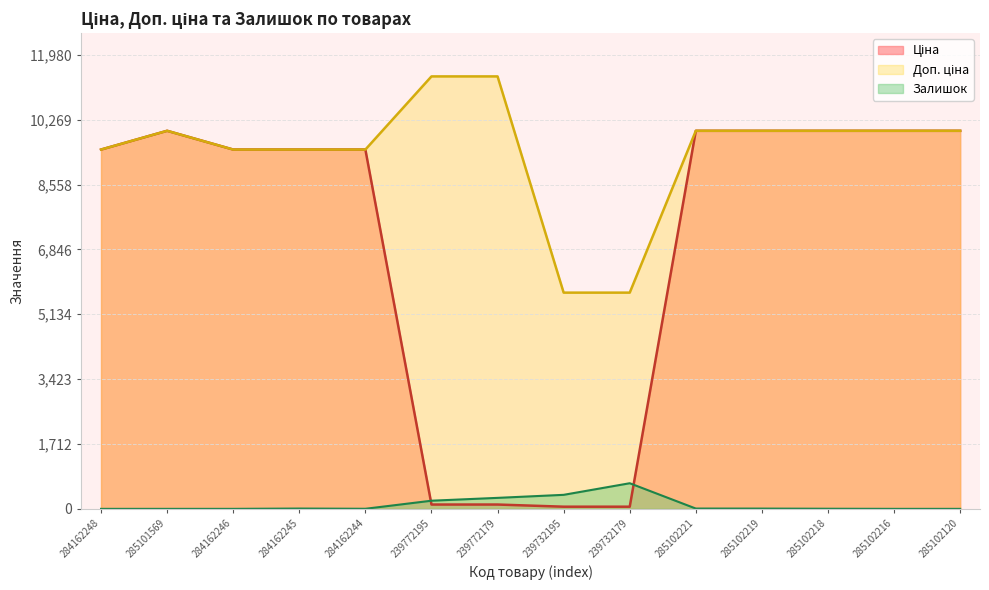

What are all the series names shown in the legend?

Ціна, Доп. ціна, Залишок